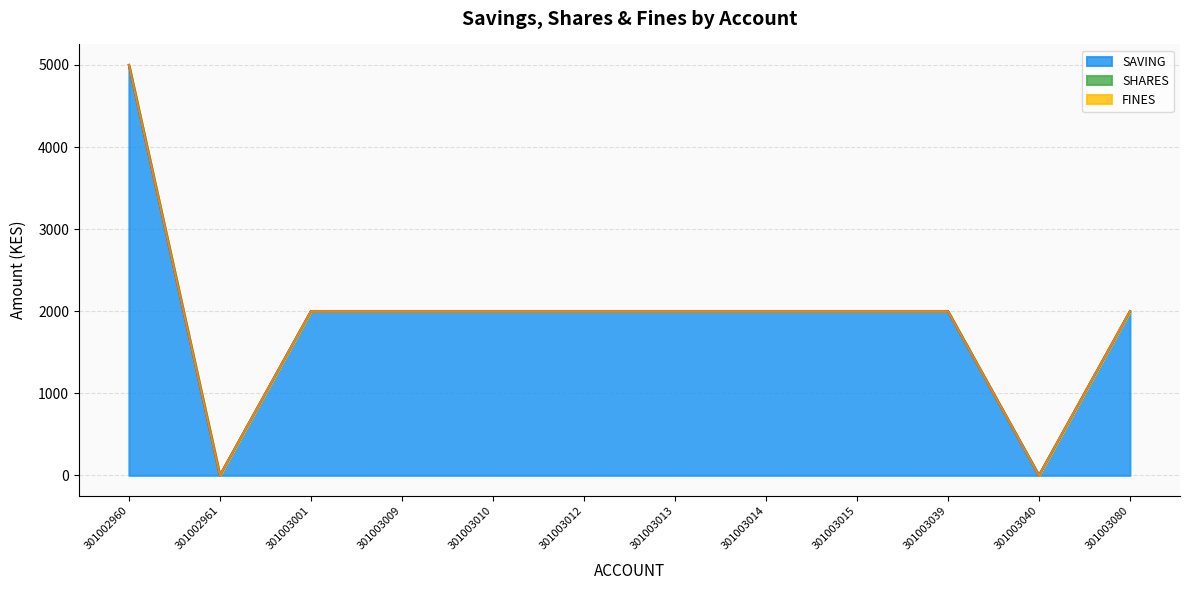

What are all the series names shown in the legend?

SAVING, SHARES, FINES